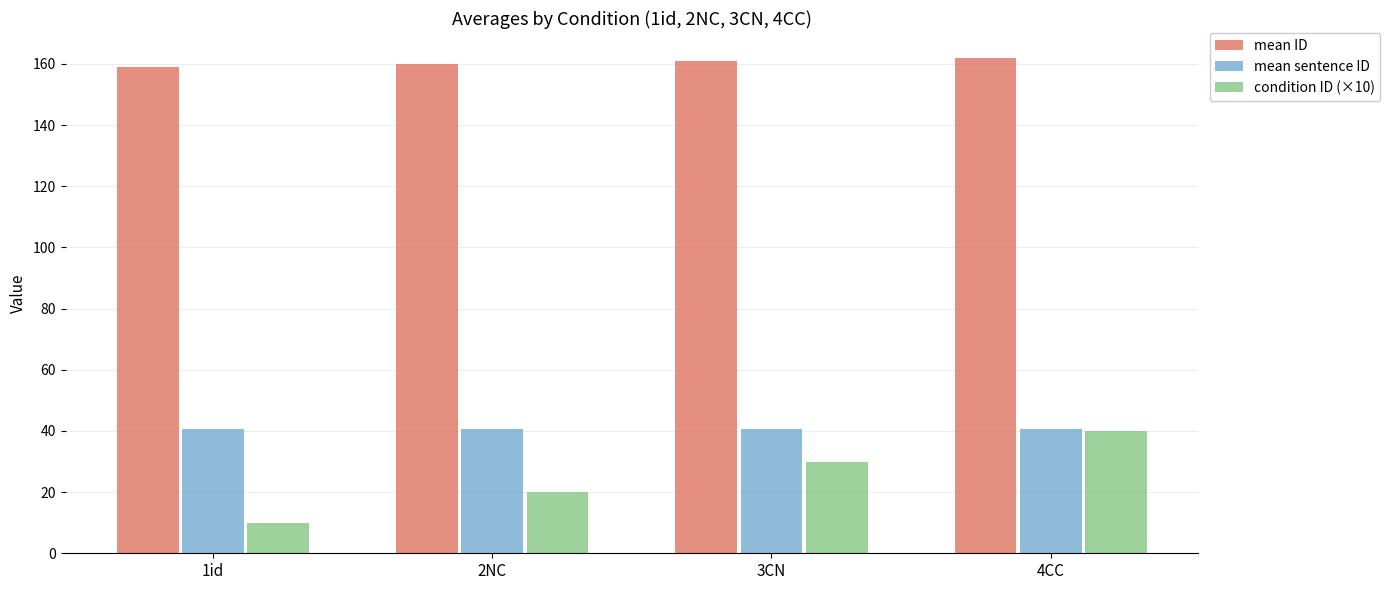

What is the spread (max minus min) of values at 4CC?

122.0